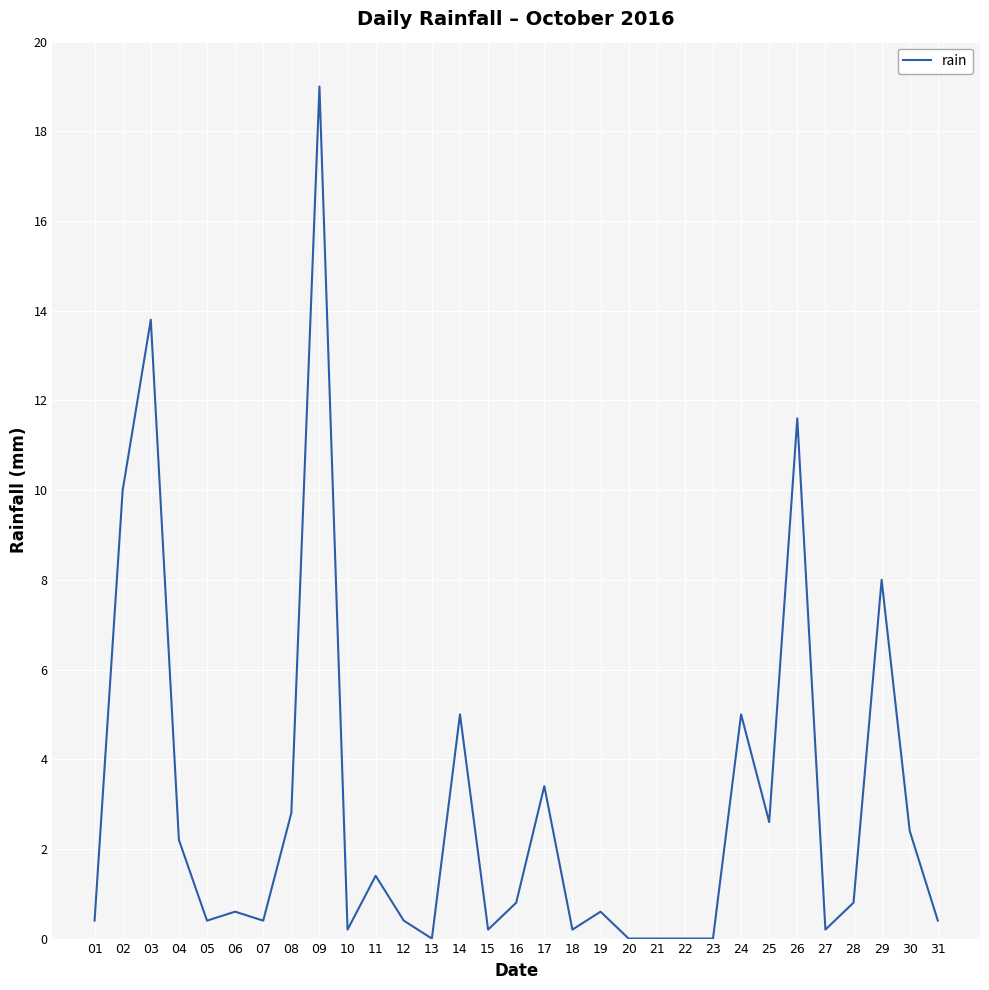

Does the chart display data point markers on the line(s)?

No